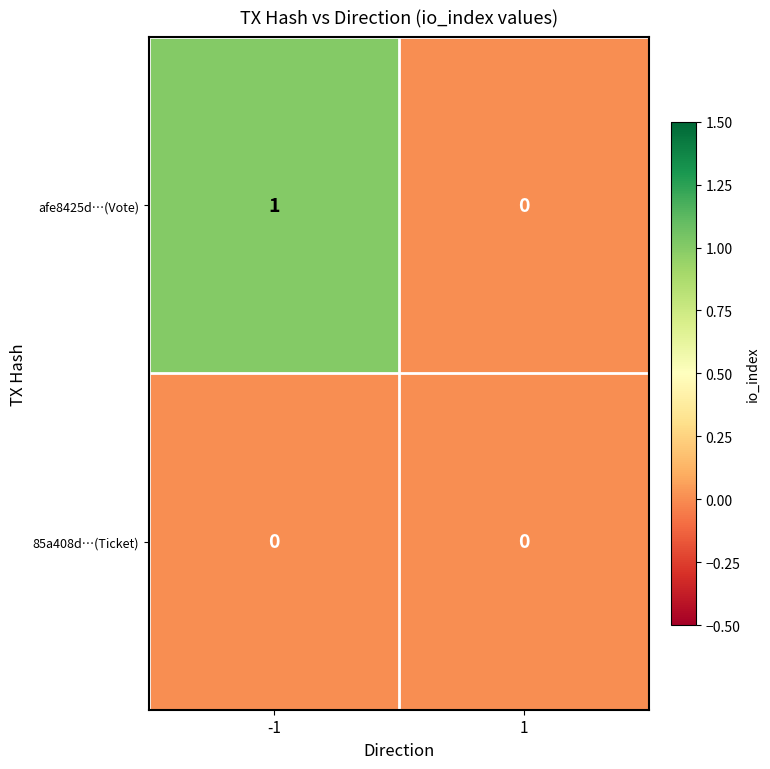

Which series has the widest spread of values?

afe8425d…(Vote)